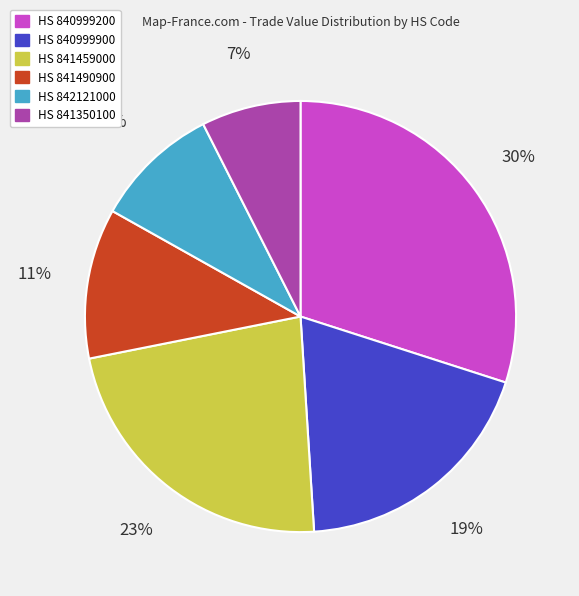

Is there any slice that represents more than half of the pie?

No